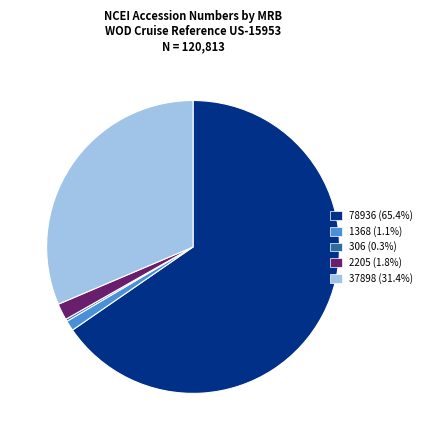

What is the ratio of the value at 78936 (65.4%) to the value at 2205 (1.8%)?

35.8